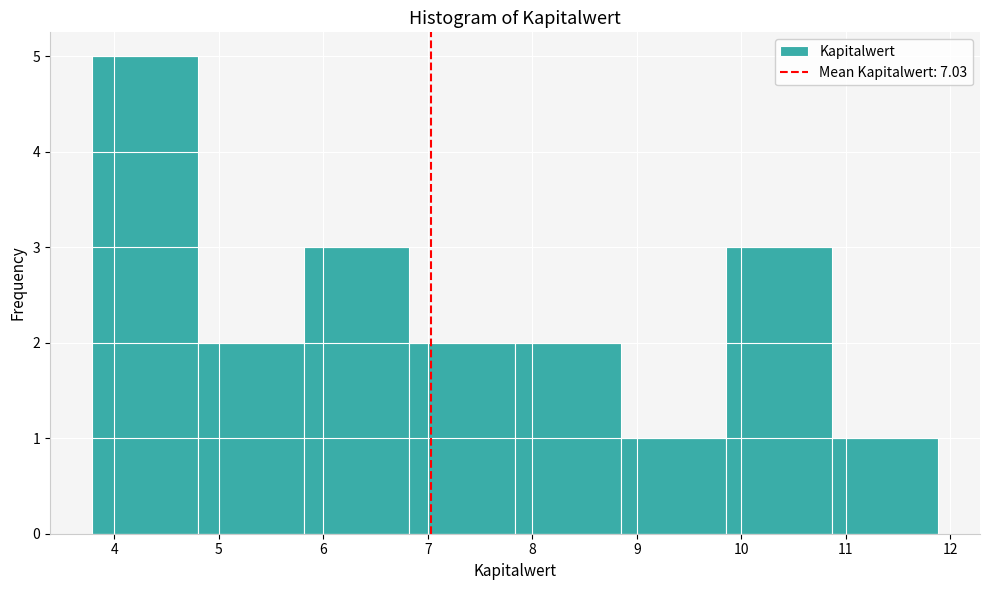

Reading left to right, transcribe this chart: for each bar, give the range it covers on the x-axis and its height. Neither the bar edges nor the heights are printed on the chart, so give them approximately, as read against the axes.

3.8 to 4.8: 5
4.8 to 5.8: 2
5.8 to 6.8: 3
6.8 to 7.8: 2
7.8 to 8.8: 2
8.8 to 9.9: 1
9.9 to 10.9: 3
10.9 to 11.9: 1